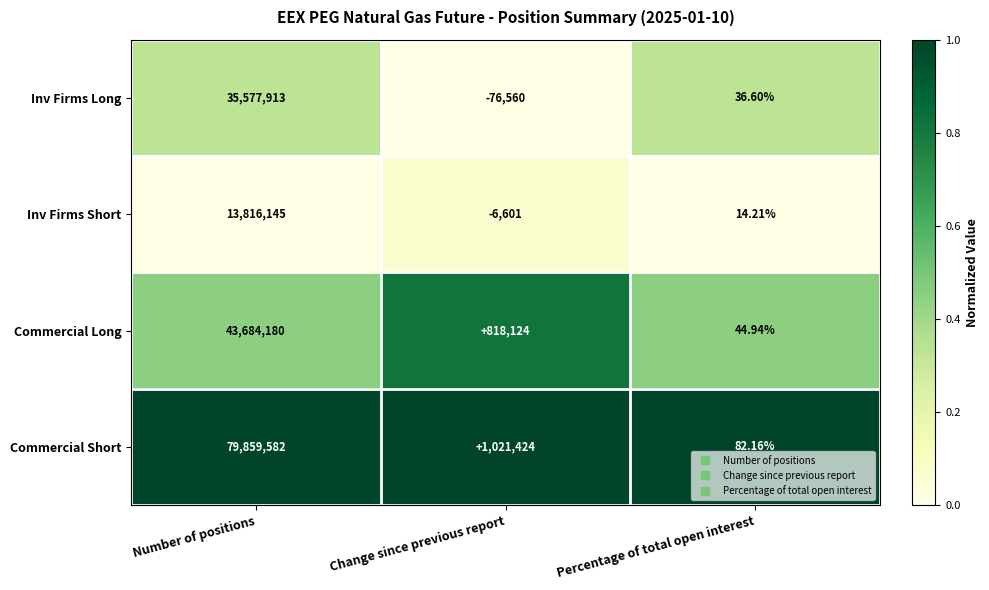

List the labels in order of Inv Firms Long value, smallest first.

Change since previous report, Percentage of total open interest, Number of positions